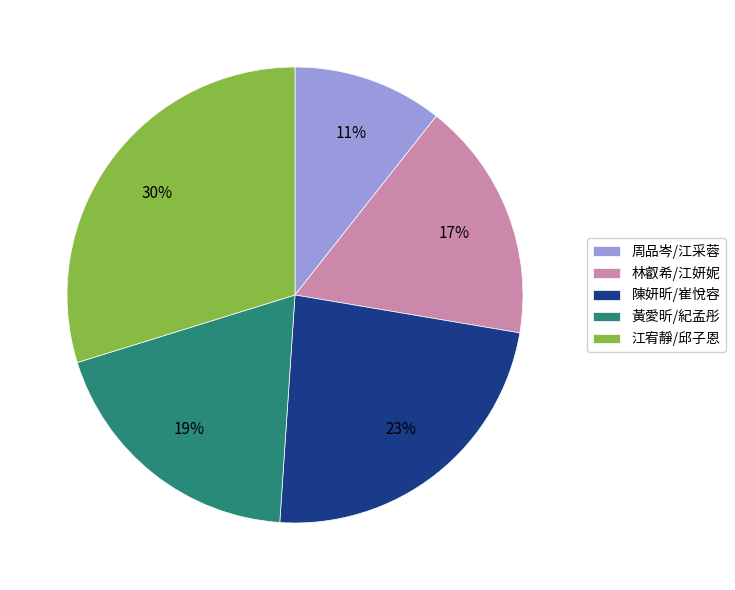

To the nearest percent, what is the average slice percentage?

20%